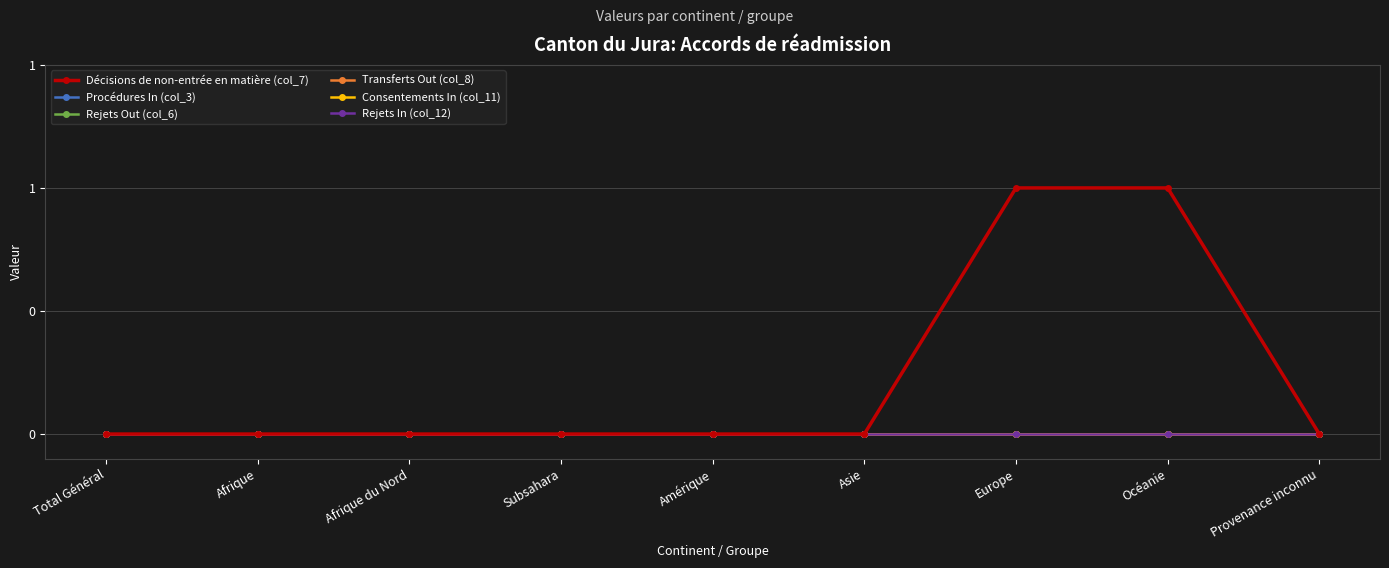

Reading left to right, extract all data points from this chart.

Décisions de non-entrée en matière (col_7): Total Général=0	Afrique=0	Afrique du Nord=0	Subsahara=0	Amérique=0	Asie=0	Europe=1	Océanie=1	Provenance inconnu=0
Procédures In (col_3): Total Général=0	Afrique=0	Afrique du Nord=0	Subsahara=0	Amérique=0	Asie=0	Europe=0	Océanie=0	Provenance inconnu=0
Rejets Out (col_6): Total Général=0	Afrique=0	Afrique du Nord=0	Subsahara=0	Amérique=0	Asie=0	Europe=0	Océanie=0	Provenance inconnu=0
Transferts Out (col_8): Total Général=0	Afrique=0	Afrique du Nord=0	Subsahara=0	Amérique=0	Asie=0	Europe=0	Océanie=0	Provenance inconnu=0
Consentements In (col_11): Total Général=0	Afrique=0	Afrique du Nord=0	Subsahara=0	Amérique=0	Asie=0	Europe=0	Océanie=0	Provenance inconnu=0
Rejets In (col_12): Total Général=0	Afrique=0	Afrique du Nord=0	Subsahara=0	Amérique=0	Asie=0	Europe=0	Océanie=0	Provenance inconnu=0